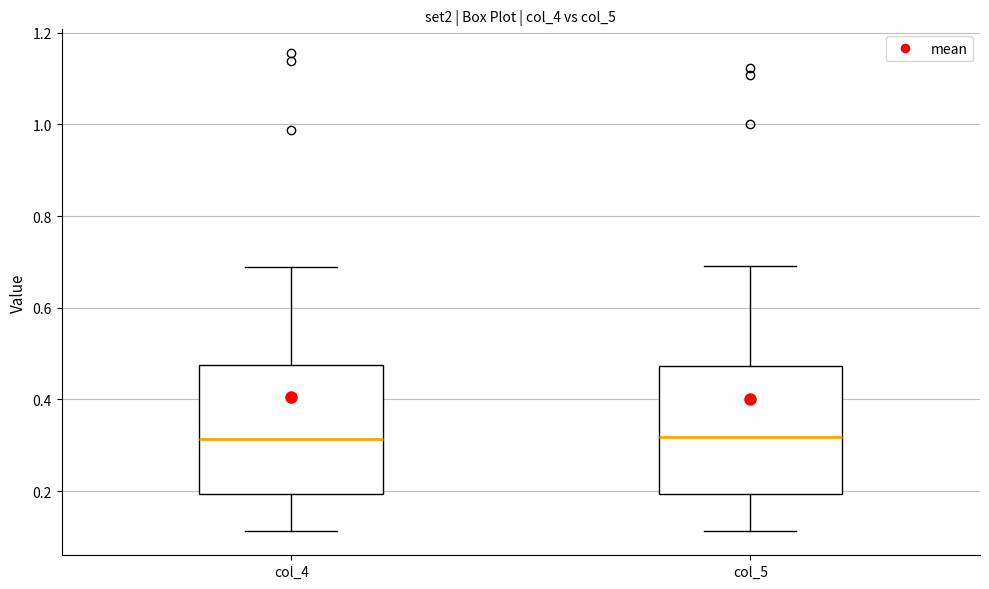

Reading left to right, read every box against the y-axis: the position of its median line, the range the box covers, and the ends of its whiskers. The values are not printed on the chart, so give them approximately, as read against the axis.

col_4: median 0.32, box 0.20 to 0.48, whiskers 0.12 to 0.68
col_5: median 0.32, box 0.20 to 0.48, whiskers 0.12 to 0.70